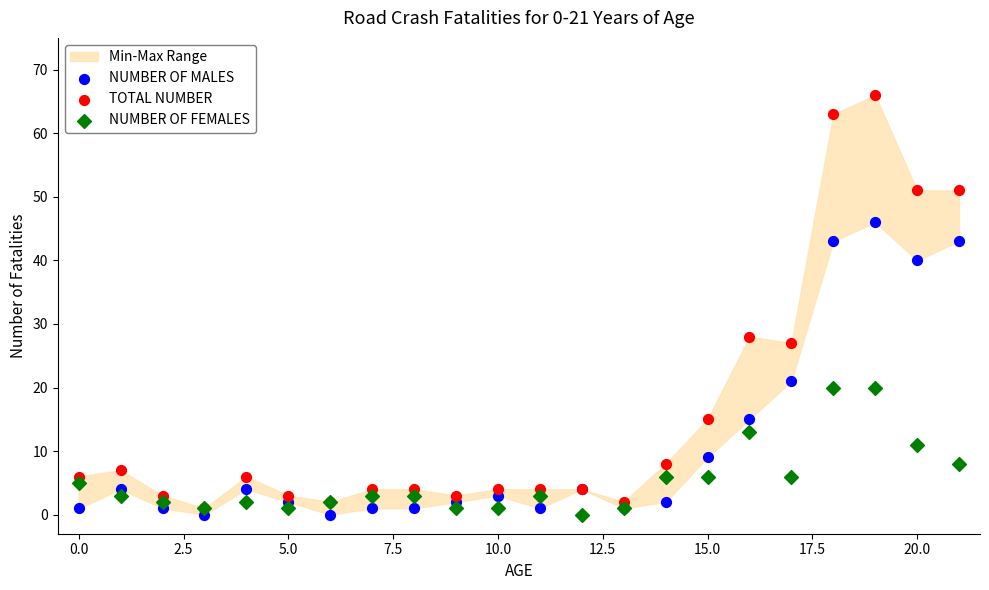

In the TOTAL NUMBER series, what Y value is closest to 33?

28